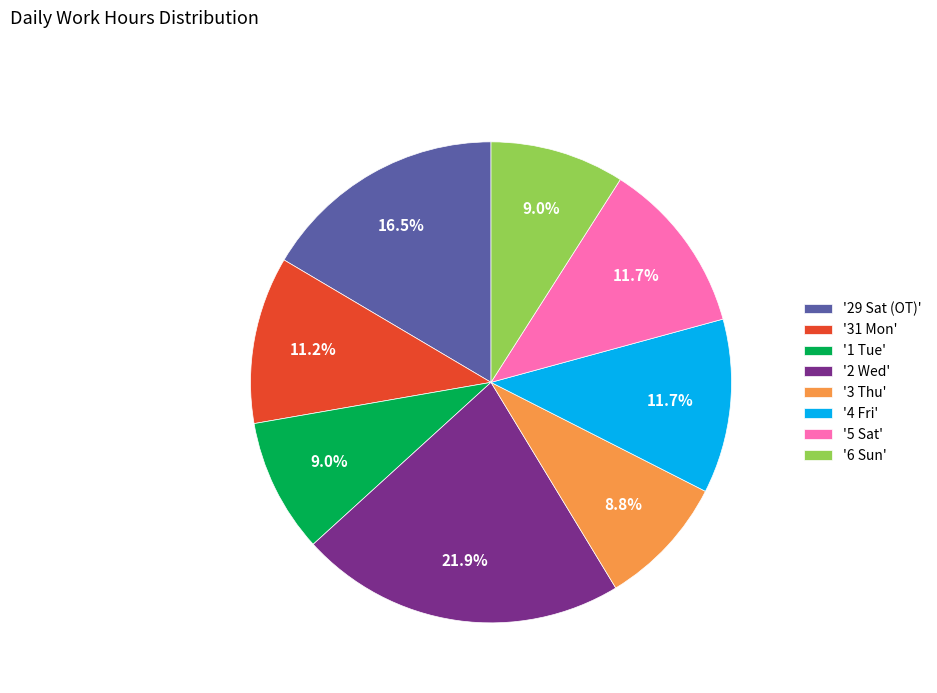

Which slice is the largest?

'2 Wed'